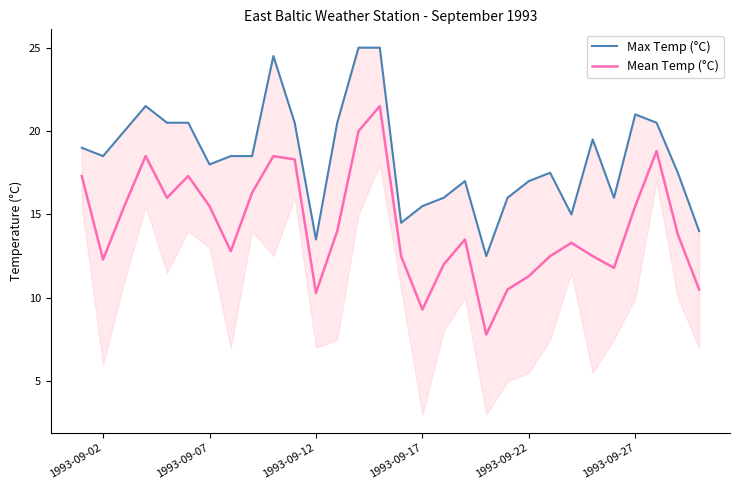

Reading left to right, extract all data points from this chart.

Max Temp (°C): 19.0	18.5	20.0	21.5	20.5	20.5	18.0	18.5	18.5	24.5	20.5	13.5	20.5	25.0	25.0	14.5	15.5	16.0	17.0	12.5	16.0	17.0	17.5	15.0	19.5	16.0	21.0	20.5	17.5	14.0
Mean Temp (°C): 17.3	12.3	15.5	18.5	16.0	17.3	15.5	12.8	16.3	18.5	18.3	10.3	14.0	20.0	21.5	12.5	9.3	12.0	13.5	7.8	10.5	11.3	12.5	13.3	12.5	11.8	15.5	18.8	13.8	10.5